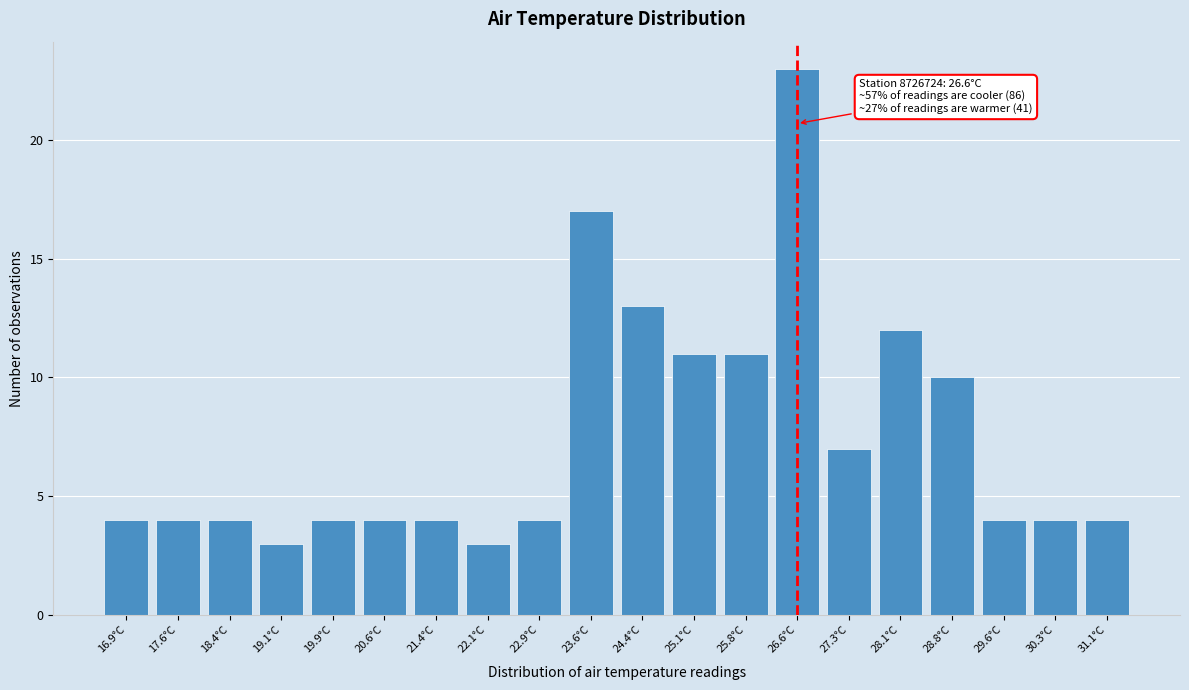

Reading left to right, transcribe all the data shown in this chart.

16.9°C=4	17.6°C=4	18.4°C=4	19.1°C=3	19.9°C=4	20.6°C=4	21.4°C=4	22.1°C=3	22.9°C=4	23.6°C=17	24.4°C=13	25.1°C=11	25.8°C=11	26.6°C=23	27.3°C=7	28.1°C=12	28.8°C=10	29.6°C=4	30.3°C=4	31.1°C=4